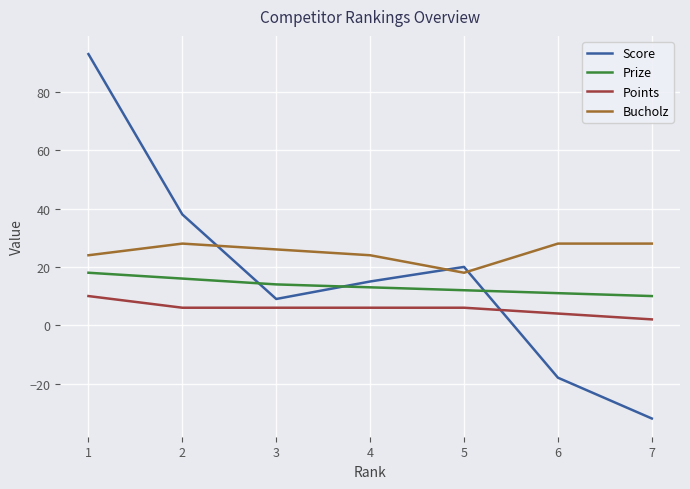

Which series has the largest total across all categories?

Bucholz